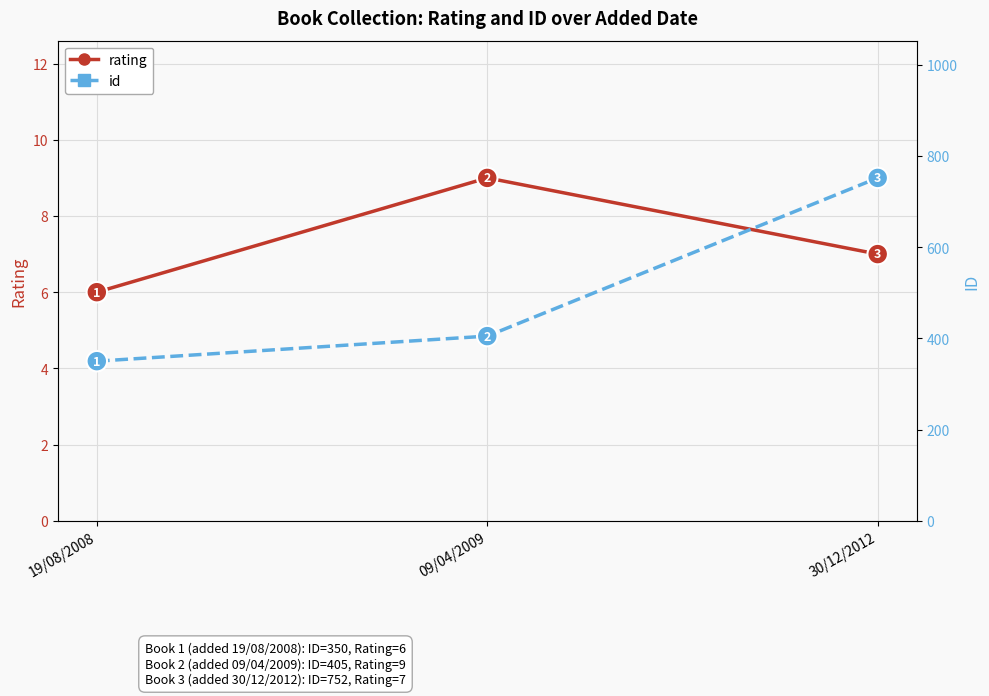

What is the difference between the maximum and minimum values in the id series?

402